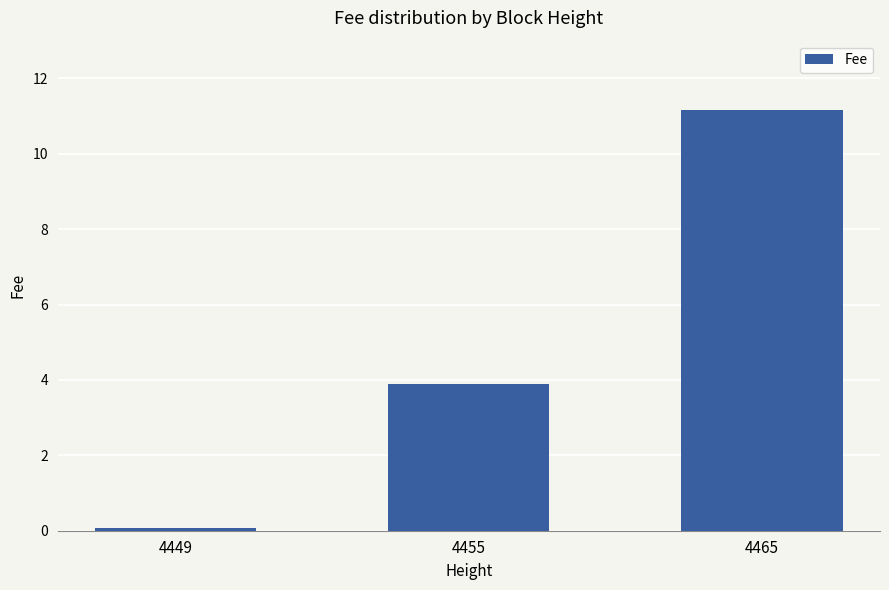

Between 4455 and 4465, which is larger?

4465